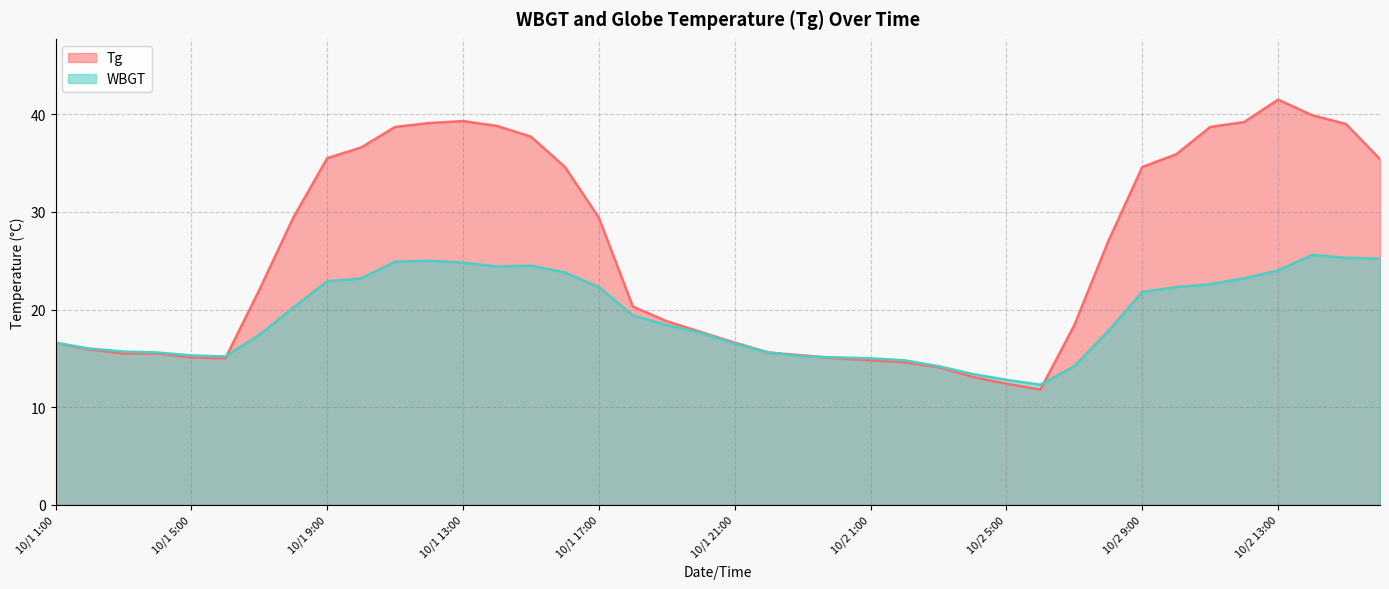

Where is WBGT nearest to the value 18?

10/2 8:00